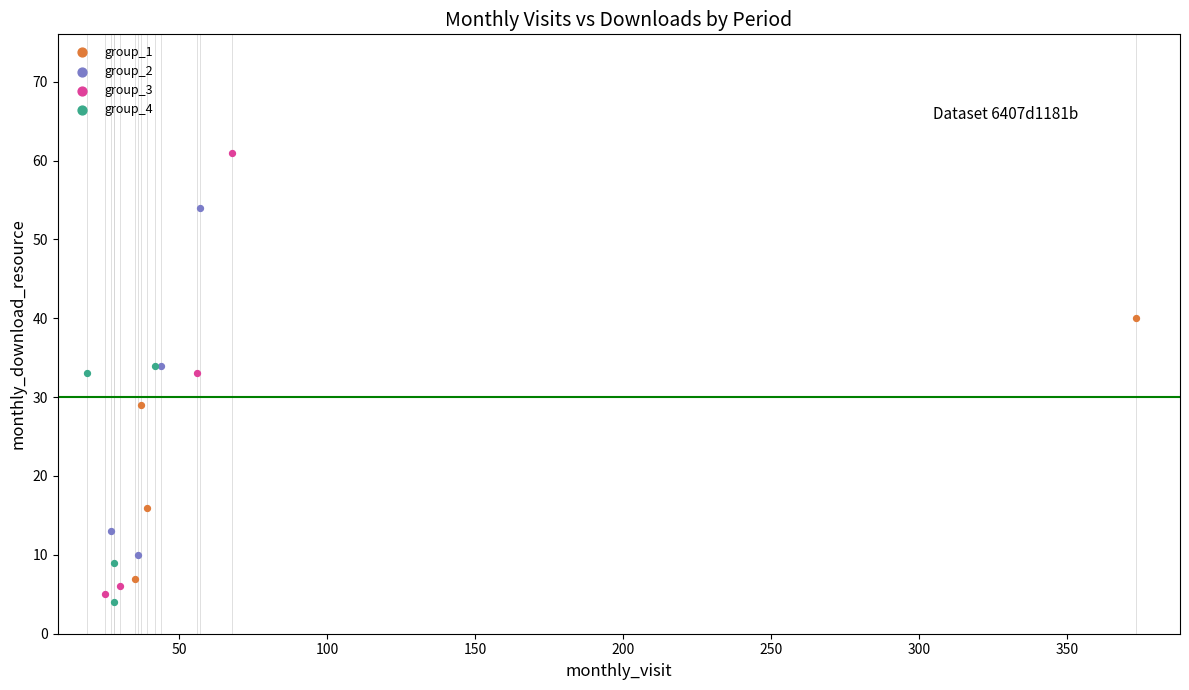

Which series has the largest Y range (max minus min)?

group_3